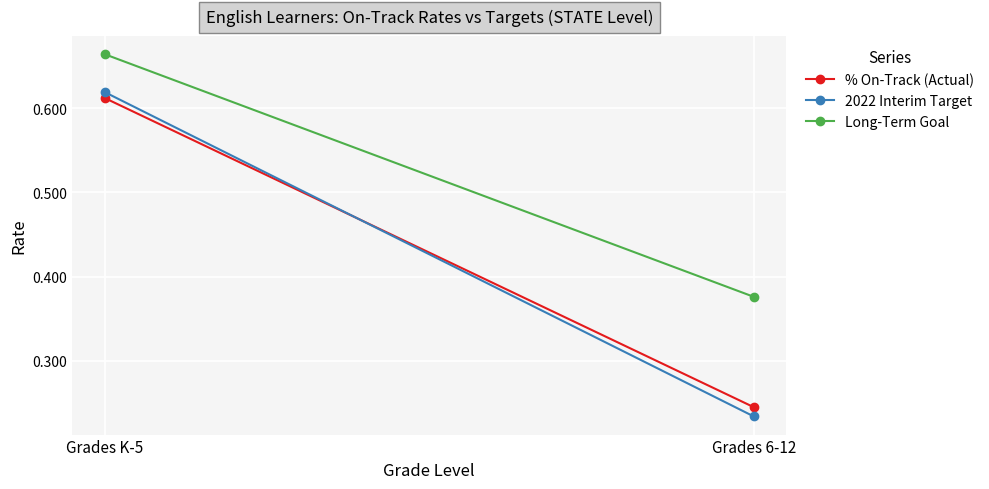

Reading left to right, what are all the values shown in this chart?

% On-Track (Actual): Grades K-5=0.6	Grades 6-12=0.2
2022 Interim Target: Grades K-5=0.6	Grades 6-12=0.2
Long-Term Goal: Grades K-5=0.7	Grades 6-12=0.4